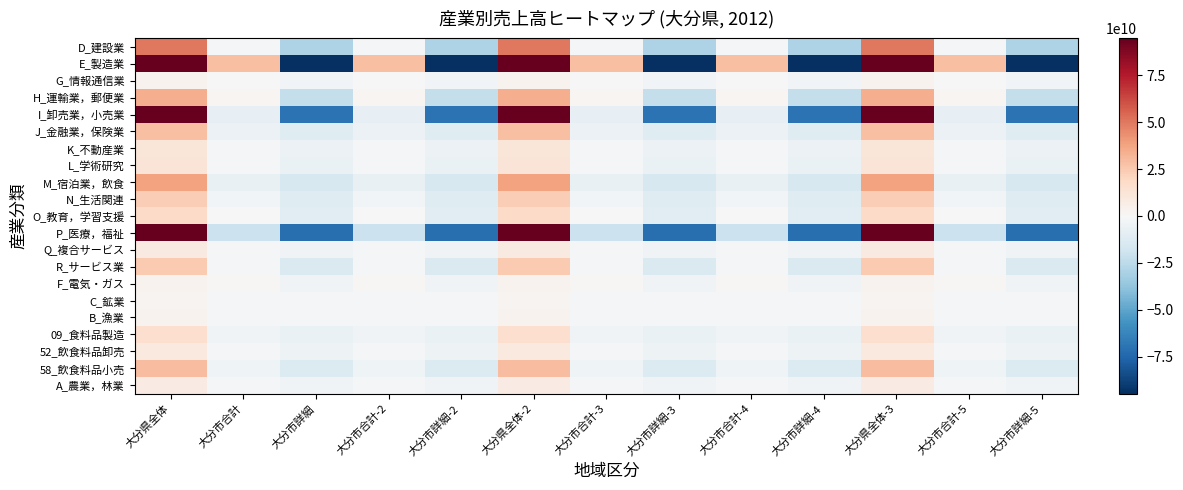

Reading left to right, what are all the values shown in this chart?

D_建設業: 大分県全体=50204499122.3	大分市合計=-758031049.7	大分市詳細=-29364668423.7	大分市合計-2=-758031049.7	大分市詳細-2=-29364668423.7	大分県全体-2=50204499122.3	大分市合計-3=-758031049.7	大分市詳細-3=-29364668423.7	大分市合計-4=-758031049.7	大分市詳細-4=-29364668423.7	大分県全体-3=50204499122.3	大分市合計-5=-758031049.7	大分市詳細-5=-29364668423.7
E_製造業: 大分県全体=217448962551.9	大分市合計=28215865592.9	大分市詳細=-158685243124.1	大分市合計-2=28215865592.9	大分市詳細-2=-158685243124.1	大分県全体-2=217448962551.9	大分市合計-3=28215865592.9	大分市詳細-3=-158685243124.1	大分市合計-4=28215865592.9	大分市詳細-4=-158685243124.1	大分県全体-3=217448962551.9	大分市合計-5=28215865592.9	大分市詳細-5=-158685243124.1
G_情報通信業: 大分県全体=3333351278.1	大分市合計=540092026.1	大分市詳細=-2540102792.9	大分市合計-2=540092026.1	大分市詳細-2=-2540102792.9	大分県全体-2=3333351278.1	大分市合計-3=540092026.1	大分市詳細-3=-2540102792.9	大分市合計-4=540092026.1	大分市詳細-4=-2540102792.9	大分県全体-3=3333351278.1	大分市合計-5=540092026.1	大分市詳細-5=-2540102792.9
H_運輸業，郵便業: 大分県全体=34556116129.6	大分市合計=1733220149.6	大分市詳細=-22466889827.4	大分市合計-2=1733220149.6	大分市詳細-2=-22466889827.4	大分県全体-2=34556116129.6	大分市合計-3=1733220149.6	大分市詳細-3=-22466889827.4	大分市合計-4=1733220149.6	大分市詳細-4=-22466889827.4	大分県全体-3=34556116129.6	大分市合計-5=1733220149.6	大分市詳細-5=-22466889827.4
I_卸売業，小売業: 大分県全体=129205195589.2	大分市合計=-7758611203.8	大分市詳細=-69764506149.8	大分市合計-2=-7758611203.8	大分市詳細-2=-69764506149.8	大分県全体-2=129205195589.2	大分市合計-3=-7758611203.8	大分市詳細-3=-69764506149.8	大分市合計-4=-7758611203.8	大分市詳細-4=-69764506149.8	大分県全体-3=129205195589.2	大分市合計-5=-7758611203.8	大分市詳細-5=-69764506149.8
J_金融業，保険業: 大分県全体=28226832731.2	大分市合計=-5572962369.8	大分市詳細=-11363137268.8	大分市合計-2=-5572962369.8	大分市詳細-2=-11363137268.8	大分県全体-2=28226832731.2	大分市合計-3=-5572962369.8	大分市詳細-3=-11363137268.8	大分市合計-4=-5572962369.8	大分市詳細-4=-11363137268.8	大分県全体-3=28226832731.2	大分市合計-5=-5572962369.8	大分市詳細-5=-11363137268.8
K_不動産業: 大分県全体=11661531503.8	大分市合計=-1149742378.2	大分市詳細=-5847176524.2	大分市合計-2=-1149742378.2	大分市詳細-2=-5847176524.2	大分県全体-2=11661531503.8	大分市合計-3=-1149742378.2	大分市詳細-3=-5847176524.2	大分市合計-4=-1149742378.2	大分市詳細-4=-5847176524.2	大分県全体-3=11661531503.8	大分市合計-5=-1149742378.2	大分市詳細-5=-5847176524.2
L_学術研究: 大分県全体=12513843815.8	大分市合計=-1290264453.2	大分市詳細=-6218041836.2	大分市合計-2=-1290264453.2	大分市詳細-2=-6218041836.2	大分県全体-2=12513843815.8	大分市合計-3=-1290264453.2	大分市詳細-3=-6218041836.2	大分市合計-4=-1290264453.2	大分市詳細-4=-6218041836.2	大分県全体-3=12513843815.8	大分市合計-5=-1290264453.2	大分市詳細-5=-6218041836.2
M_宿泊業，飲食: 大分県全体=37710486665.0	大分市合計=-7157707727.0	大分市詳細=-15468584272.0	大分市合計-2=-7157707727.0	大分市詳細-2=-15468584272.0	大分県全体-2=37710486665.0	大分市合計-3=-7157707727.0	大分市詳細-3=-15468584272.0	大分市合計-4=-7157707727.0	大分市詳細-4=-15468584272.0	大分県全体-3=37710486665.0	大分市合計-5=-7157707727.0	大分市詳細-5=-15468584272.0
N_生活関連: 大分県全体=23478657930.8	大分市合計=-2283345951.2	大分市詳細=-11803848807.2	大分市合計-2=-2283345951.2	大分市詳細-2=-11803848807.2	大分県全体-2=23478657930.8	大分市合計-3=-2283345951.2	大分市詳細-3=-11803848807.2	大分市合計-4=-2283345951.2	大分市詳細-4=-11803848807.2	大分県全体-3=23478657930.8	大分市合計-5=-2283345951.2	大分市詳細-5=-11803848807.2
O_教育，学習支援: 大分県全体=18243239391.2	大分市合計=-82359379.8	大分市詳細=-10863584254.8	大分市合計-2=-82359379.8	大分市詳細-2=-10863584254.8	大分県全体-2=18243239391.2	大分市合計-3=-82359379.8	大分市詳細-3=-10863584254.8	大分市合計-4=-82359379.8	大分市詳細-4=-10863584254.8	大分県全体-3=18243239391.2	大分市合計-5=-82359379.8	大分市詳細-5=-10863584254.8
P_医療，福祉: 大分県全体=153117583562.3	大分市合計=-20332117961.7	大分市詳細=-71538432175.7	大分市合計-2=-20332117961.7	大分市詳細-2=-71538432175.7	大分県全体-2=153117583562.3	大分市合計-3=-20332117961.7	大分市詳細-3=-71538432175.7	大分市合計-4=-20332117961.7	大分市詳細-4=-71538432175.7	大分県全体-3=153117583562.3	大分市合計-5=-20332117961.7	大分市詳細-5=-71538432175.7
Q_複合サービス: 大分県全体=8435980179.2	大分市合計=-1611722452.8	大分市詳細=-3449865654.8	大分市合計-2=-1611722452.8	大分市詳細-2=-3449865654.8	大分県全体-2=8435980179.2	大分市合計-3=-1611722452.8	大分市詳細-3=-3449865654.8	大分市合計-4=-1611722452.8	大分市詳細-4=-3449865654.8	大分県全体-3=8435980179.2	大分市合計-5=-1611722452.8	大分市詳細-5=-3449865654.8
R_サービス業: 大分県全体=25067033916.2	大分市合計=-1322694614.8	大分市詳細=-13717525734.8	大分市合計-2=-1322694614.8	大分市詳細-2=-13717525734.8	大分県全体-2=25067033916.2	大分市合計-3=-1322694614.8	大分市詳細-3=-13717525734.8	大分市合計-4=-1322694614.8	大分市詳細-4=-13717525734.8	大分県全体-3=25067033916.2	大分市合計-5=-1322694614.8	大分市詳細-5=-13717525734.8
F_電気・ガス: 大分県全体=3127225421.5	大分市合計=1432951491.5	大分市詳細=-3309286744.5	大分市合計-2=1432951491.5	大分市詳細-2=-3309286744.5	大分県全体-2=3127225421.5	大分市合計-3=1432951491.5	大分市詳細-3=-3309286744.5	大分市合計-4=1432951491.5	大分市詳細-4=-3309286744.5	大分県全体-3=3127225421.5	大分市合計-5=1432951491.5	大分市詳細-5=-3309286744.5
C_鉱業: 大分県全体=2786365436.9	大分市合計=-835909631.1	大分市詳細=-835909631.1	大分市合計-2=-835909631.1	大分市詳細-2=-835909631.1	大分県全体-2=2786365436.9	大分市合計-3=-835909631.1	大分市詳細-3=-835909631.1	大分市合計-4=-835909631.1	大分市詳細-4=-835909631.1	大分県全体-3=2786365436.9	大分市合計-5=-835909631.1	大分市詳細-5=-835909631.1
B_漁業: 大分県全体=2958064888.5	大分市合計=-887419466.5	大分市詳細=-887419466.5	大分市合計-2=-887419466.5	大分市詳細-2=-887419466.5	大分県全体-2=2958064888.5	大分市合計-3=-887419466.5	大分市詳細-3=-887419466.5	大分市合計-4=-887419466.5	大分市詳細-4=-887419466.5	大分県全体-3=2958064888.5	大分市合計-5=-887419466.5	大分市詳細-5=-887419466.5
09_食料品製造: 大分県全体=16028251166.2	大分市合計=-3591020390.8	大分市詳細=-6025930308.8	大分市合計-2=-3591020390.8	大分市詳細-2=-6025930308.8	大分県全体-2=16028251166.2	大分市合計-3=-3591020390.8	大分市詳細-3=-6025930308.8	大分市合計-4=-3591020390.8	大分市詳細-4=-6025930308.8	大分県全体-3=16028251166.2	大分市合計-5=-3591020390.8	大分市詳細-5=-6025930308.8
52_飲食料品卸売: 大分県全体=9453439720.0	大分市合計=-1035934997.0	大分市詳細=-4636128835.0	大分市合計-2=-1035934997.0	大分市詳細-2=-4636128835.0	大分県全体-2=9453439720.0	大分市合計-3=-1035934997.0	大分市詳細-3=-4636128835.0	大分市合計-4=-1035934997.0	大分市詳細-4=-4636128835.0	大分県全体-3=9453439720.0	大分市合計-5=-1035934997.0	大分市詳細-5=-4636128835.0
58_飲食料品小売: 大分県全体=29199419623.1	大分市合計=-4242158138.9	大分市詳細=-13277493634.9	大分市合計-2=-4242158138.9	大分市詳細-2=-13277493634.9	大分県全体-2=29199419623.1	大分市合計-3=-4242158138.9	大分市詳細-3=-13277493634.9	大分市合計-4=-4242158138.9	大分市詳細-4=-13277493634.9	大分県全体-3=29199419623.1	大分市合計-5=-4242158138.9	大分市詳細-5=-13277493634.9
A_農業，林業: 大分県全体=7954876713.8	大分市合計=-1678991713.2	大分市詳細=-3093934315.2	大分市合計-2=-1678991713.2	大分市詳細-2=-3093934315.2	大分県全体-2=7954876713.8	大分市合計-3=-1678991713.2	大分市詳細-3=-3093934315.2	大分市合計-4=-1678991713.2	大分市詳細-4=-3093934315.2	大分県全体-3=7954876713.8	大分市合計-5=-1678991713.2	大分市詳細-5=-3093934315.2